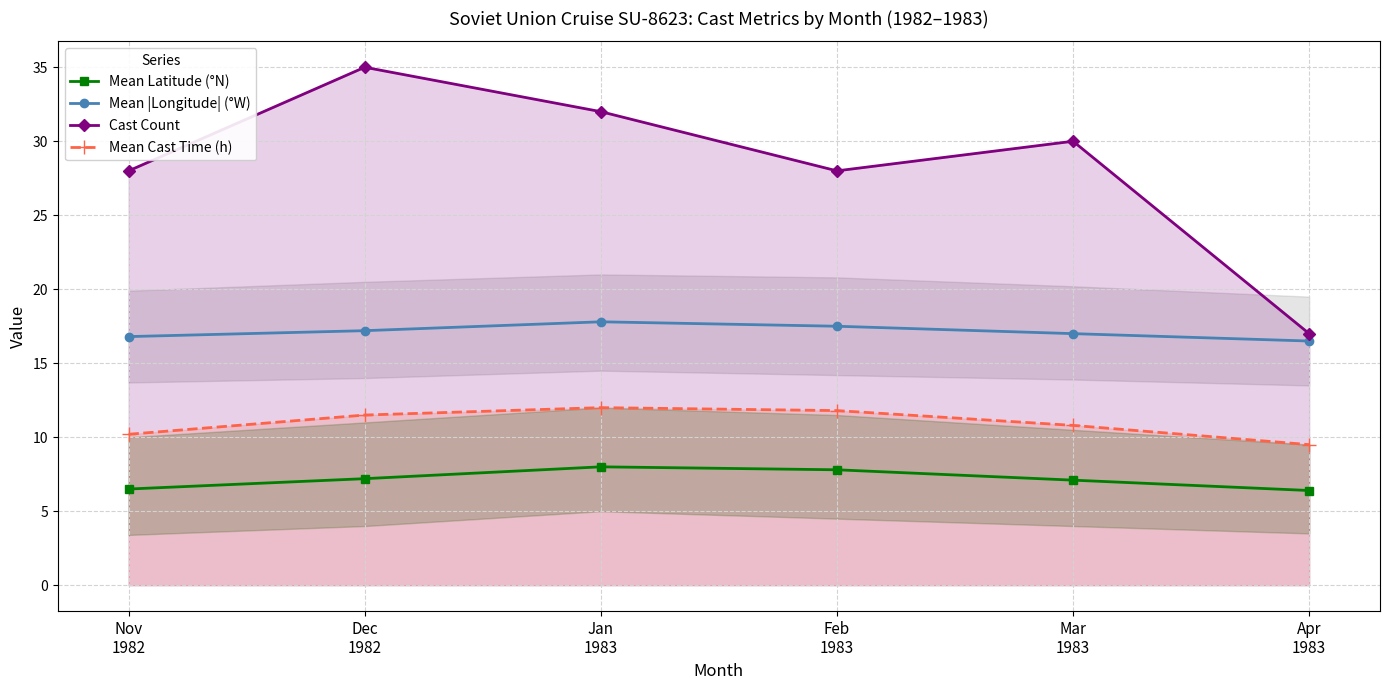

At which category is the sum across all series the highest?

Dec
1982